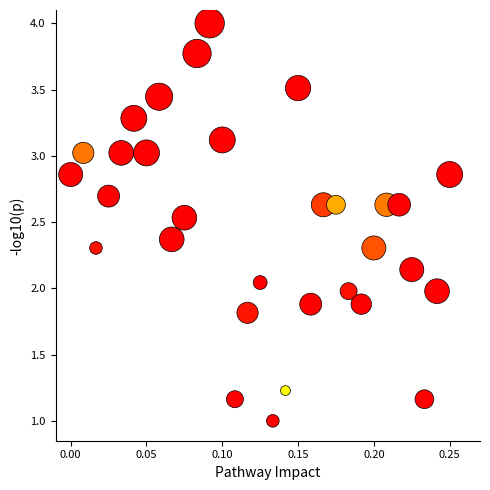

What is the range of Y values (max minus min)?

3.0